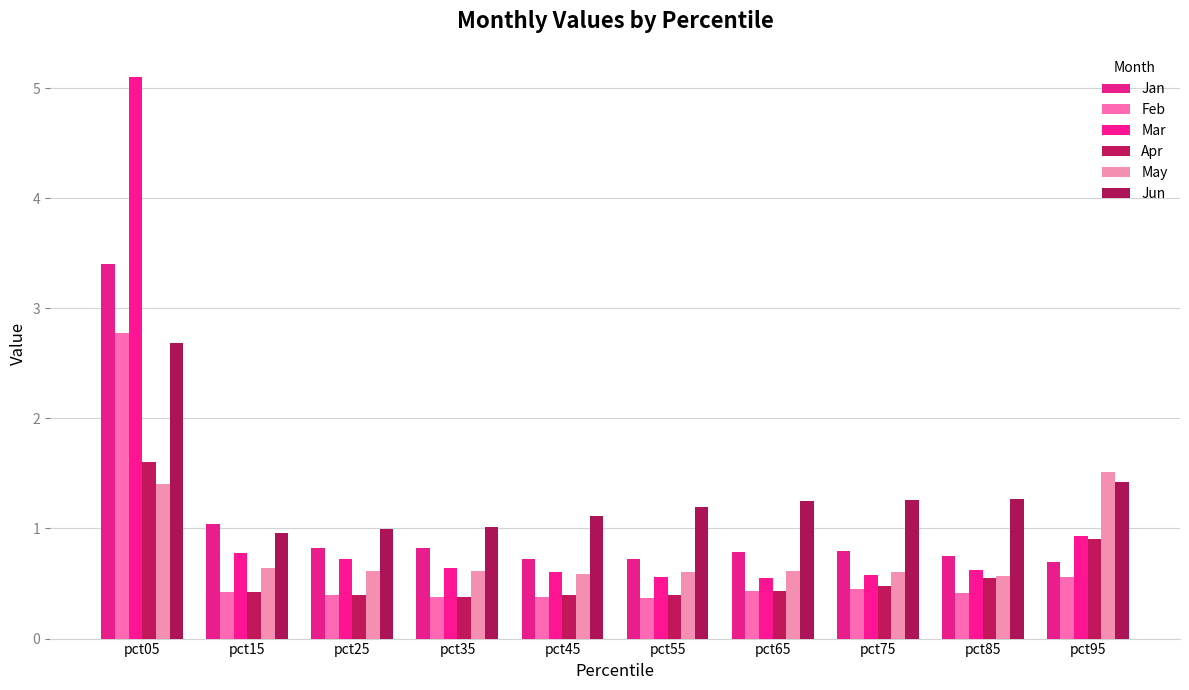

Which label corresponds to the smallest value in the chart?

pct55